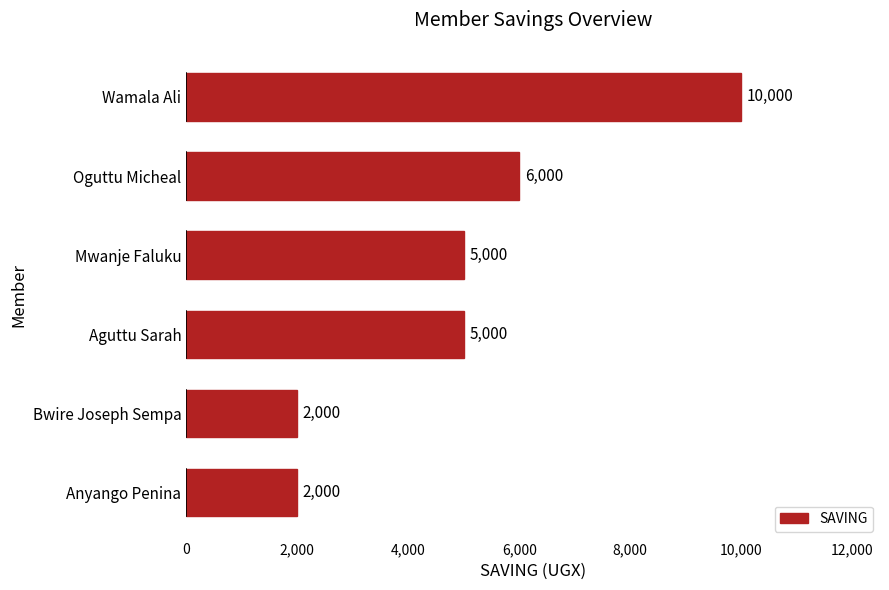

Reading bottom to top, extract all data points from this chart.

Anyango Penina=2000	Bwire Joseph Sempa=2000	Aguttu Sarah=5000	Mwanje Faluku=5000	Oguttu Micheal=6000	Wamala Ali=10000